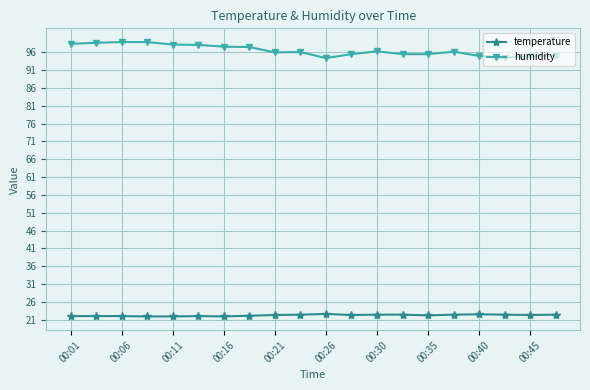

Which series has the largest range (max minus min)?

humidity